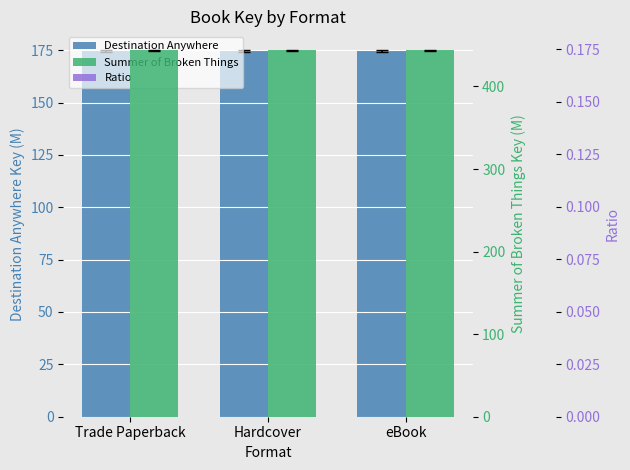

At how many categories does at least one series exceed 247?

3